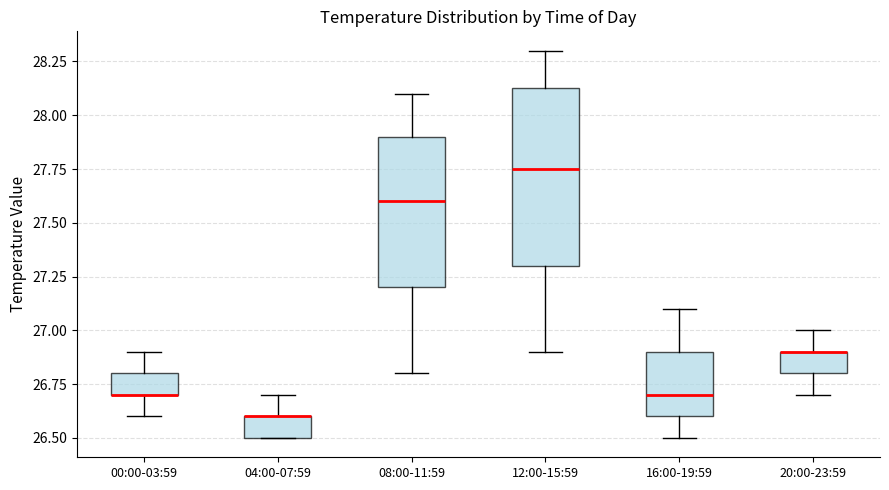

Reading left to right, transcribe this box plot: for each box, give where its median line is, the range the box spans, and where its two whiskers end, as read against the y-axis. The values are not printed on the chart, so give them approximately, as read against the axis.

00:00-03:59: median 26.70 (drawn on the box's lower edge), box 26.70 to 26.80, whiskers 26.60 to 26.90
04:00-07:59: median 26.60 (drawn on the box's upper edge), box 26.50 to 26.60, whiskers 26.50 to 26.70
08:00-11:59: median 27.60, box 27.20 to 27.90, whiskers 26.80 to 28.10
12:00-15:59: median 27.75, box 27.30 to 28.15, whiskers 26.90 to 28.30
16:00-19:59: median 26.70, box 26.60 to 26.90, whiskers 26.50 to 27.10
20:00-23:59: median 26.90 (drawn on the box's upper edge), box 26.80 to 26.90, whiskers 26.70 to 27.00